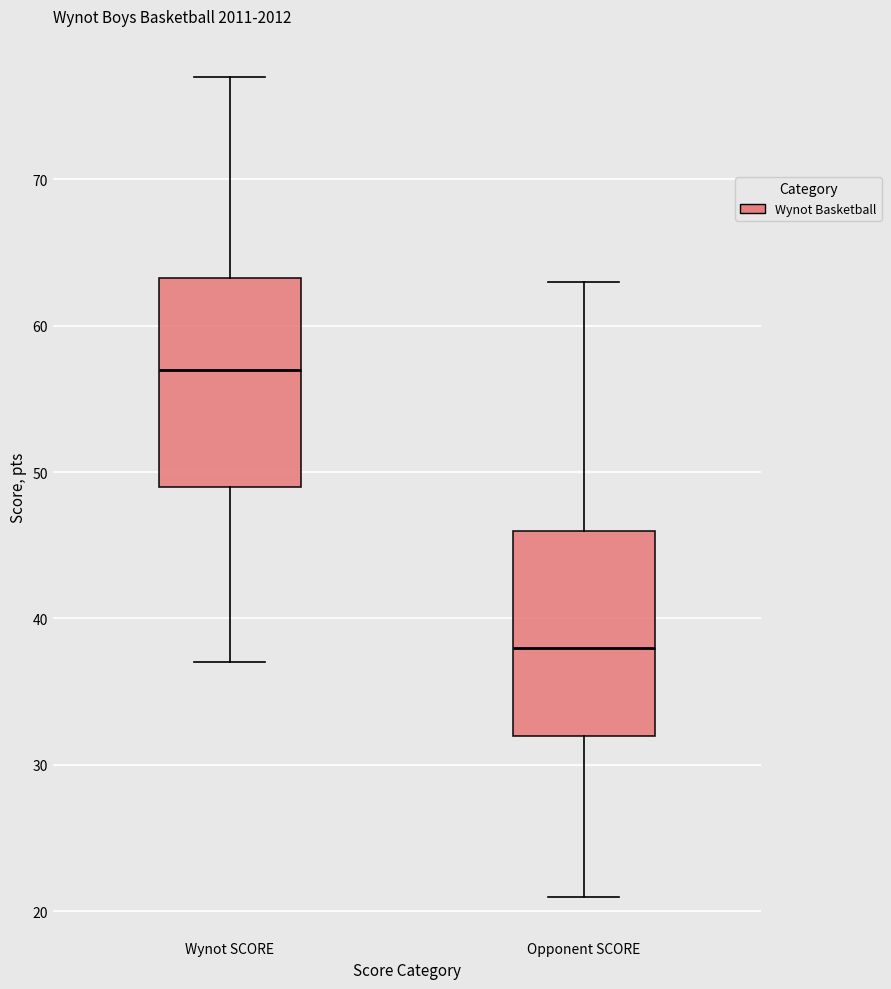

Which box has the highest median line?

Wynot SCORE